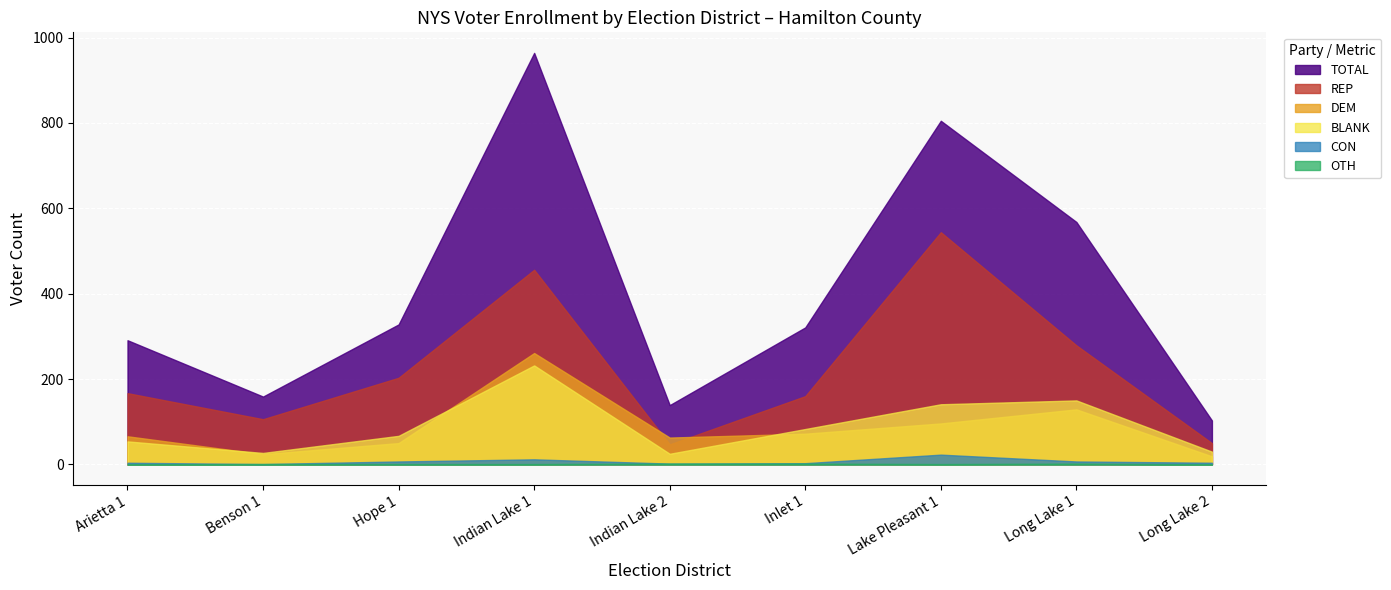

How many interior local valleys does the CON series have?

2